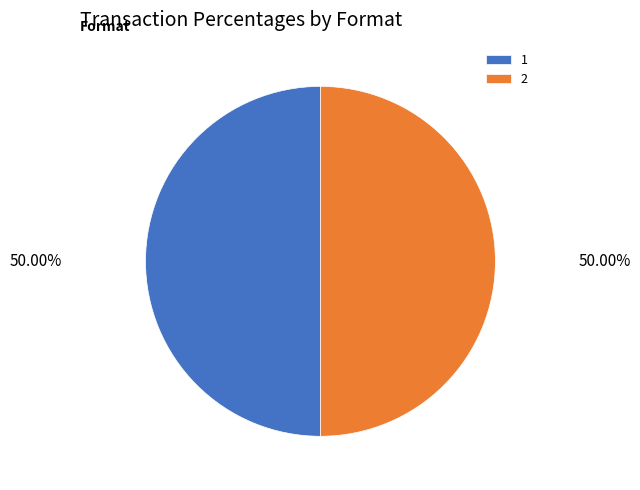

True or false: 2 accounts for 35% of the total.

False